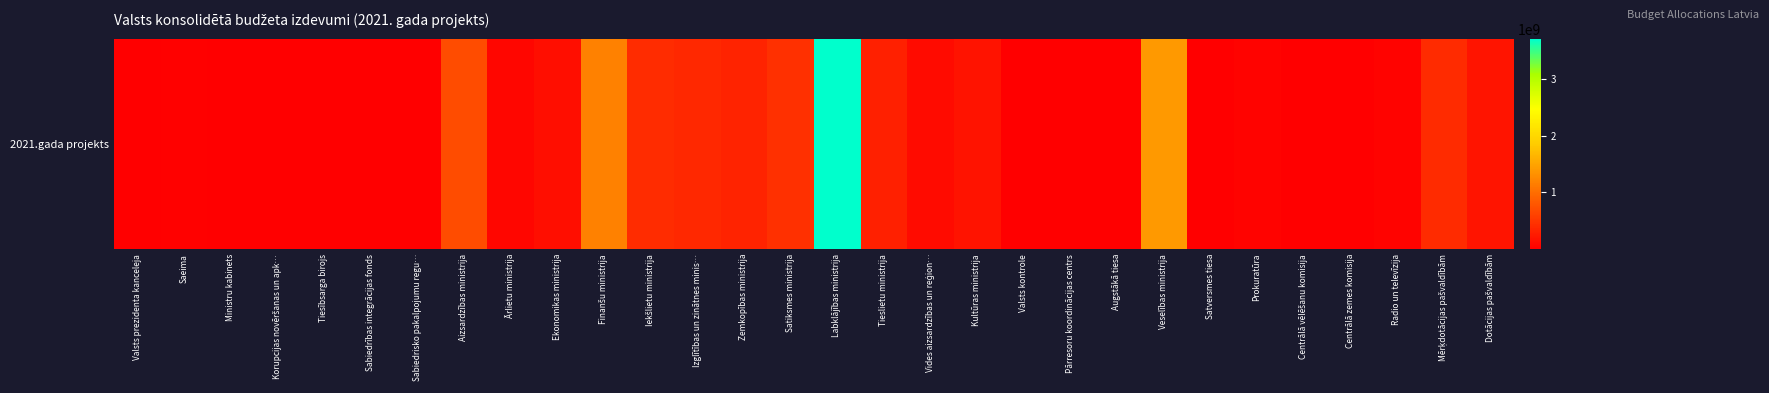

Which category has the highest value across all series?

Labklājības ministrija